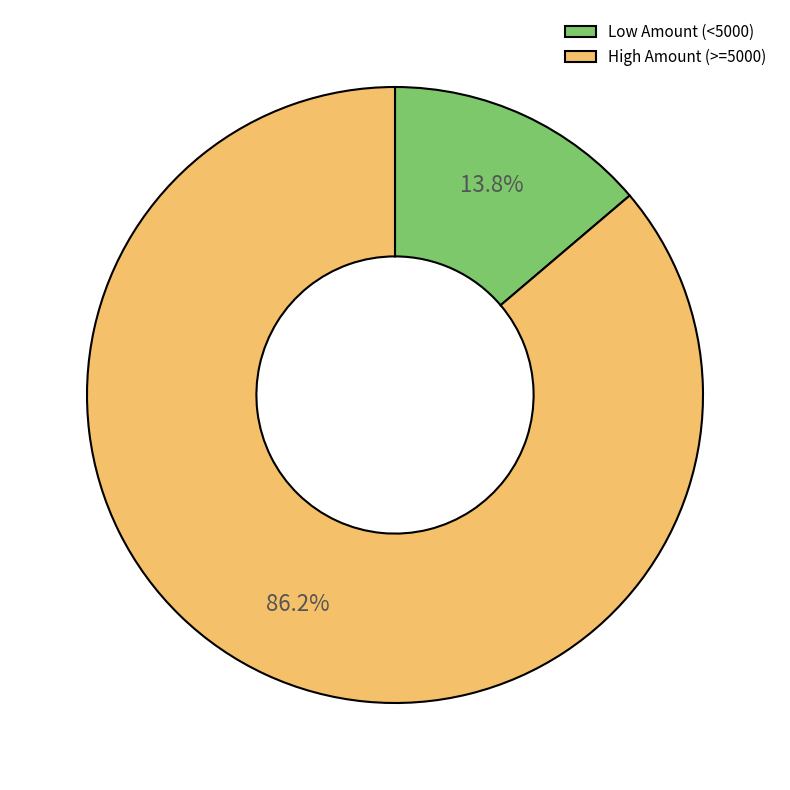

What percentage is NOT represented by Low Amount (<5000)?

86.2%